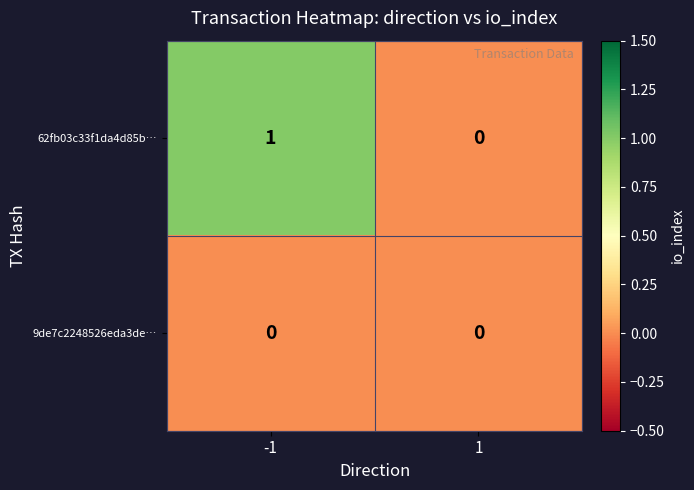

Reading left to right, transcribe all the data shown in this chart.

62fb03c33f1da4d85b…: -1=1	1=0
9de7c2248526eda3de…: -1=0	1=0